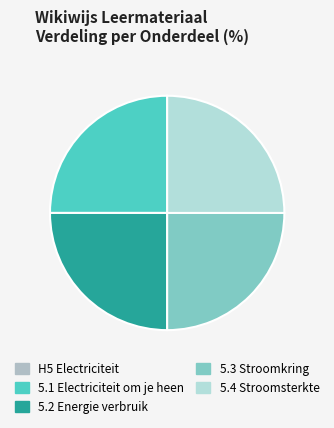

Combined, what portion of the pie is 5.2 Energie verbruik and 5.4 Stroomsterkte?

50.0%